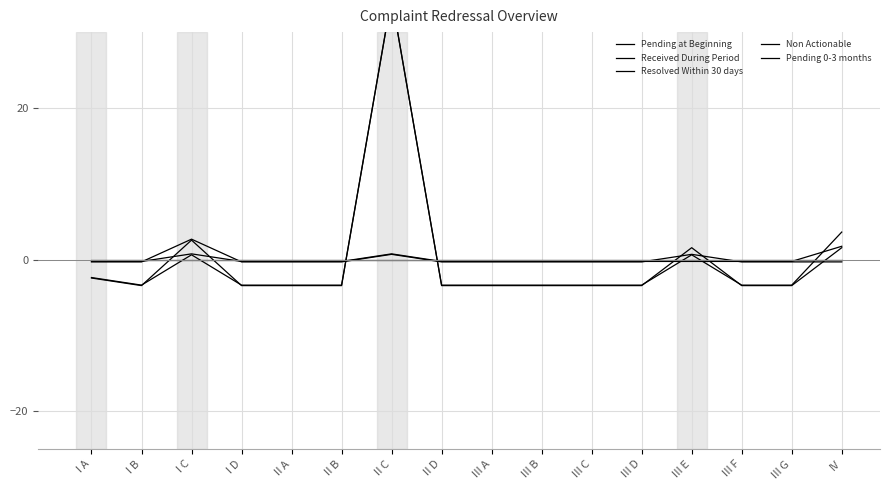

Rank the series by their maximum value, from lowest to highest.

Non Actionable, Pending 0-3 months, Pending at Beginning, Resolved Within 30 days, Received During Period